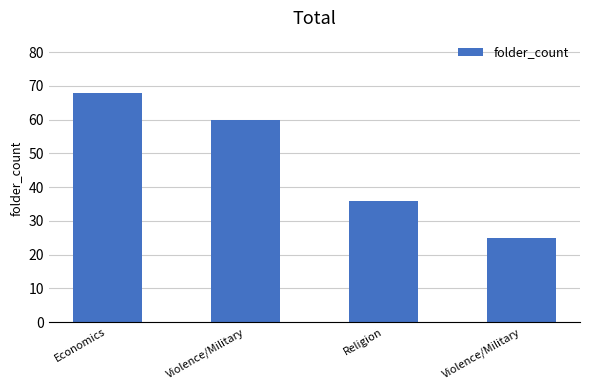

At which label does the data first exceed 60?

Economics